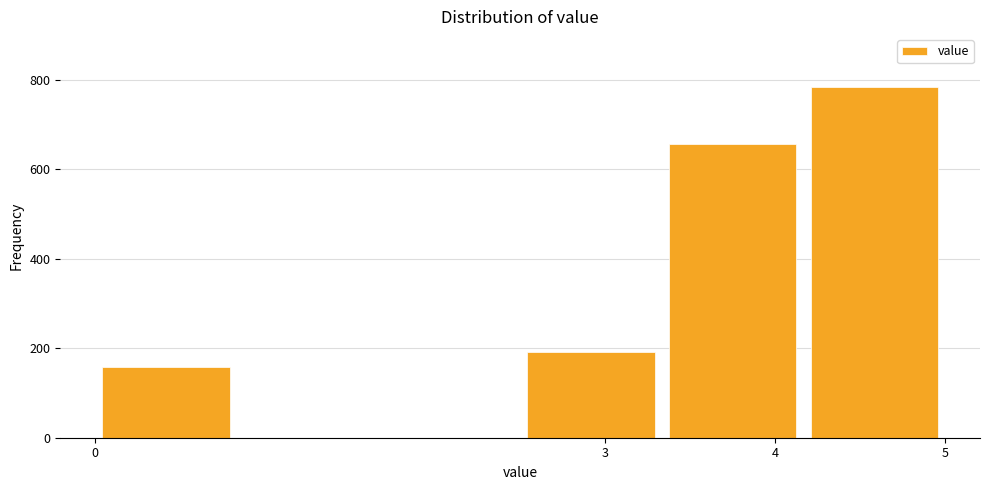

Reading left to right, transcribe this chart: for each bar, give the range it covers on the x-axis and its height. Neither the bar edges nor the heights are printed on the chart, so give them approximately, as read against the axes.

0.0 to 0.8: 160
0.8 to 1.7: 0
1.7 to 2.5: 0
2.5 to 3.3: 200
3.3 to 4.2: 660
4.2 to 5.0: 780